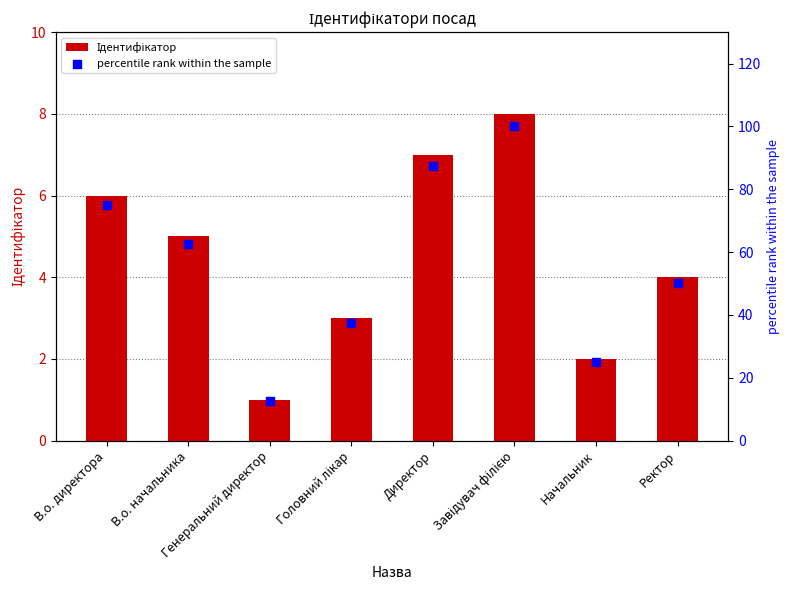

What is the total value across all series at Головний лікар?

40.5